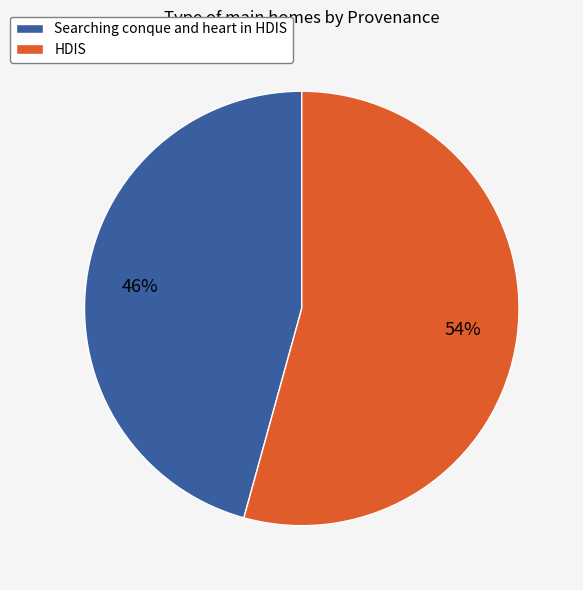

Which has a higher value, Searching conque and heart in HDIS or HDIS?

HDIS